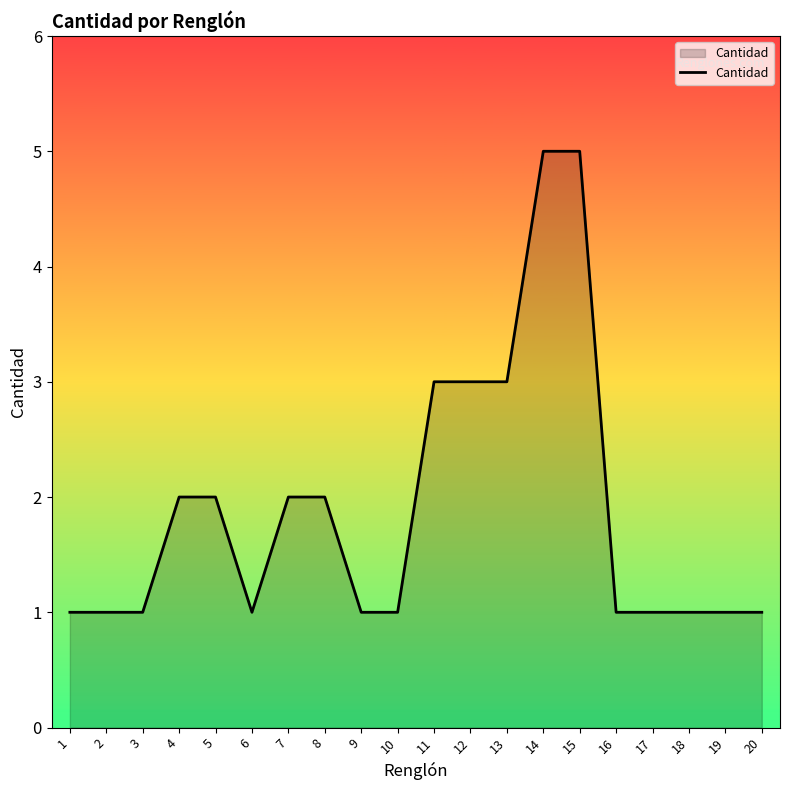

What is the change in value from 1 to 12?

+2